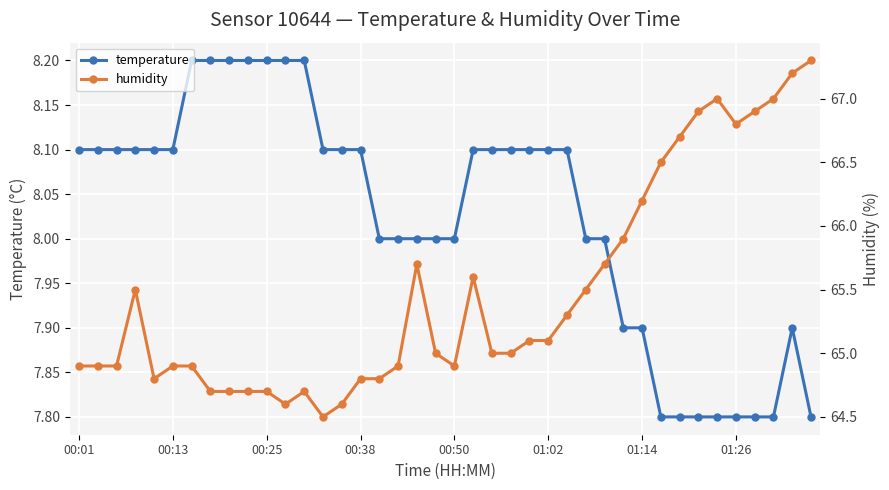

The value of temperature at 01:26 is 7.8. True or false?

True